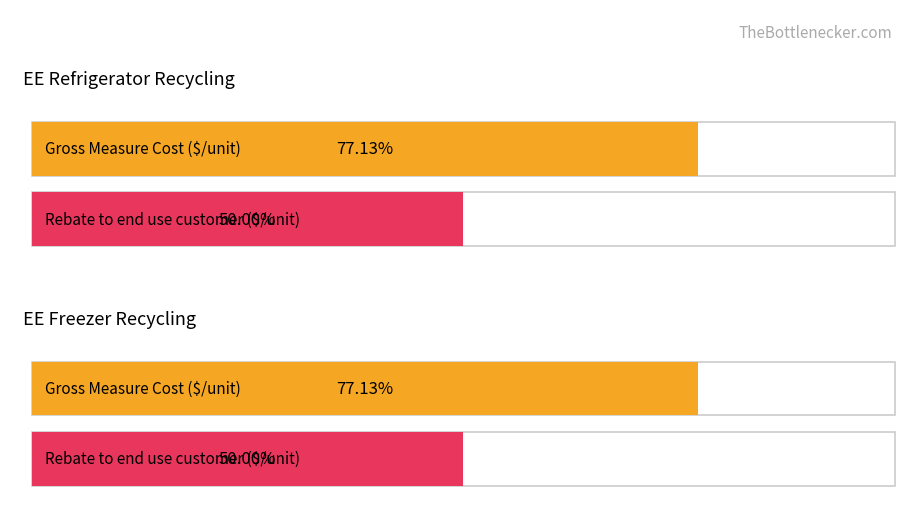

What is the greatest value displayed?

77.1